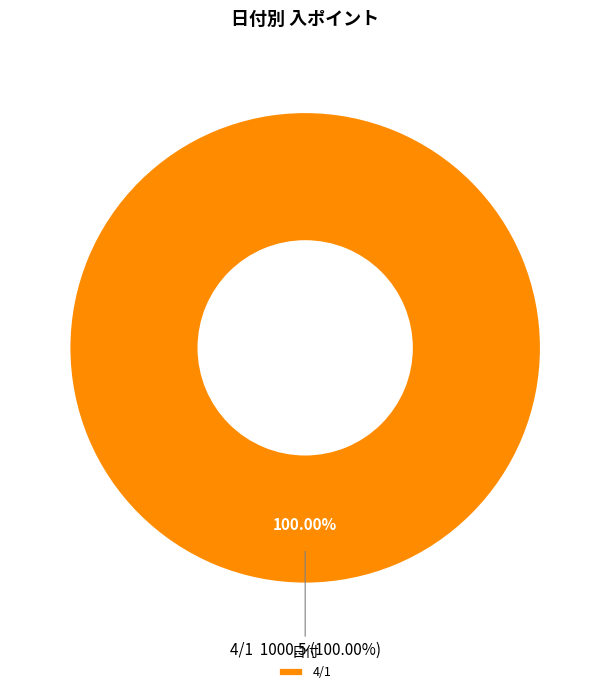

Which category has the biggest portion of the pie?

4/1